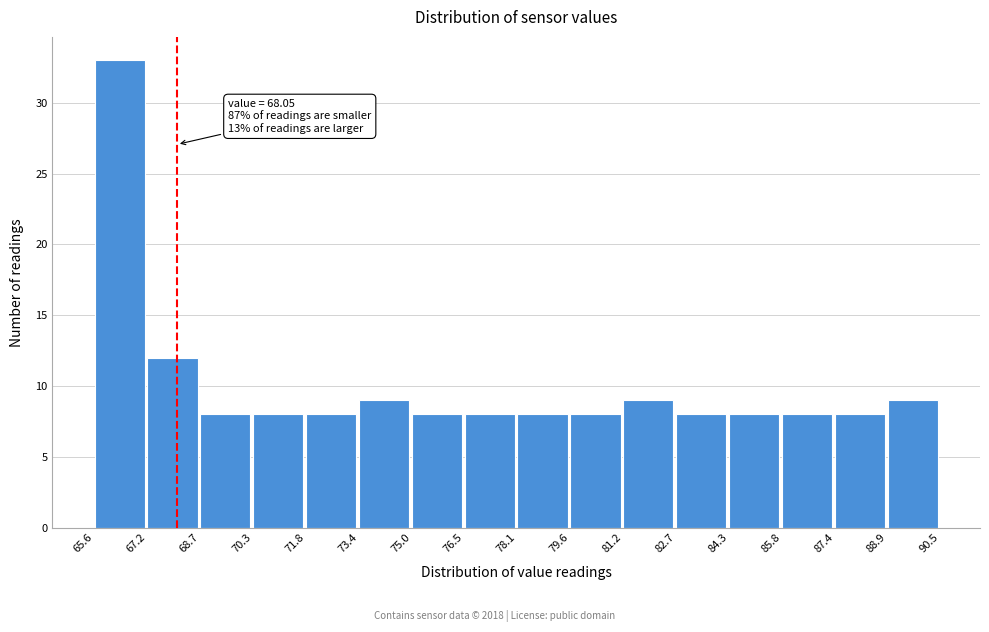

Which range on the x-axis has the tallest bar?

65.6 to 67.2